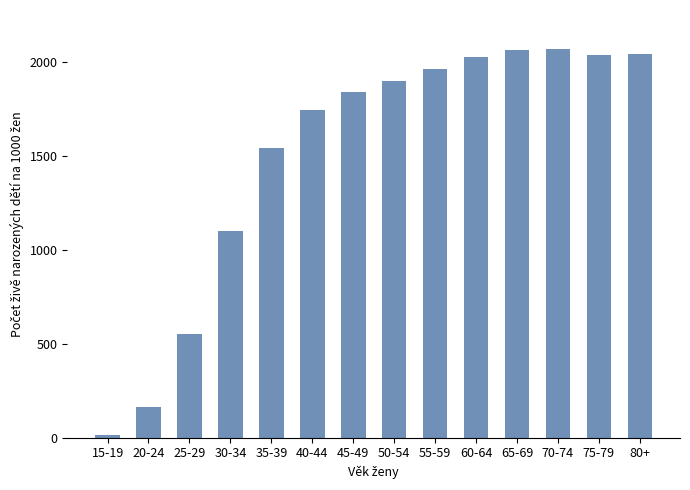

What is the change in value from 30-34 to 60-64?

+927.1